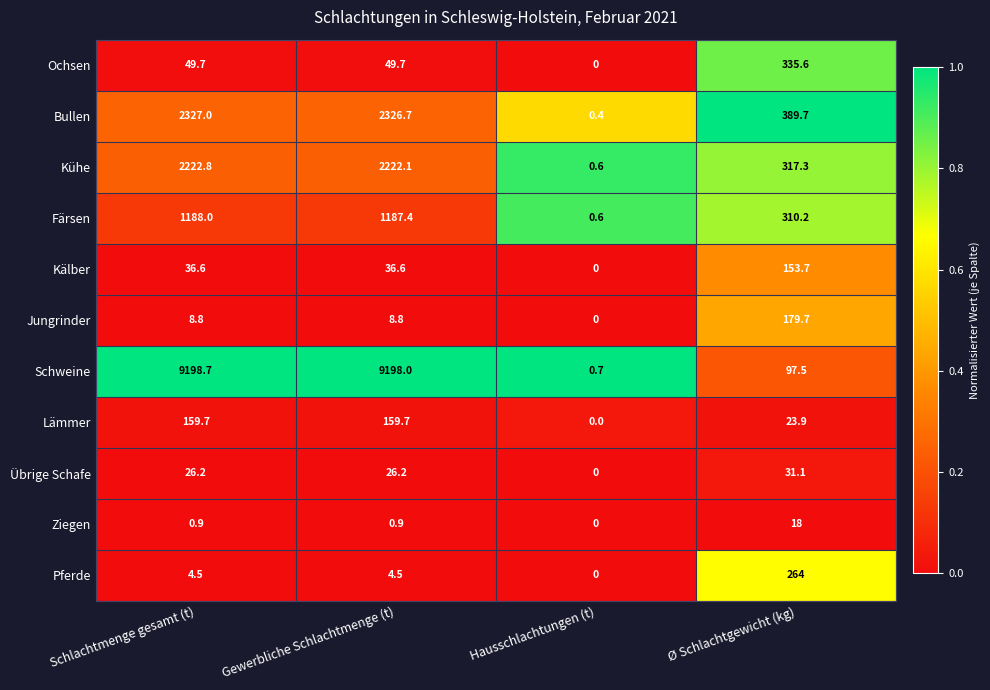

At which label is Bullen closest to 1163?

Ø Schlachtgewicht (kg)